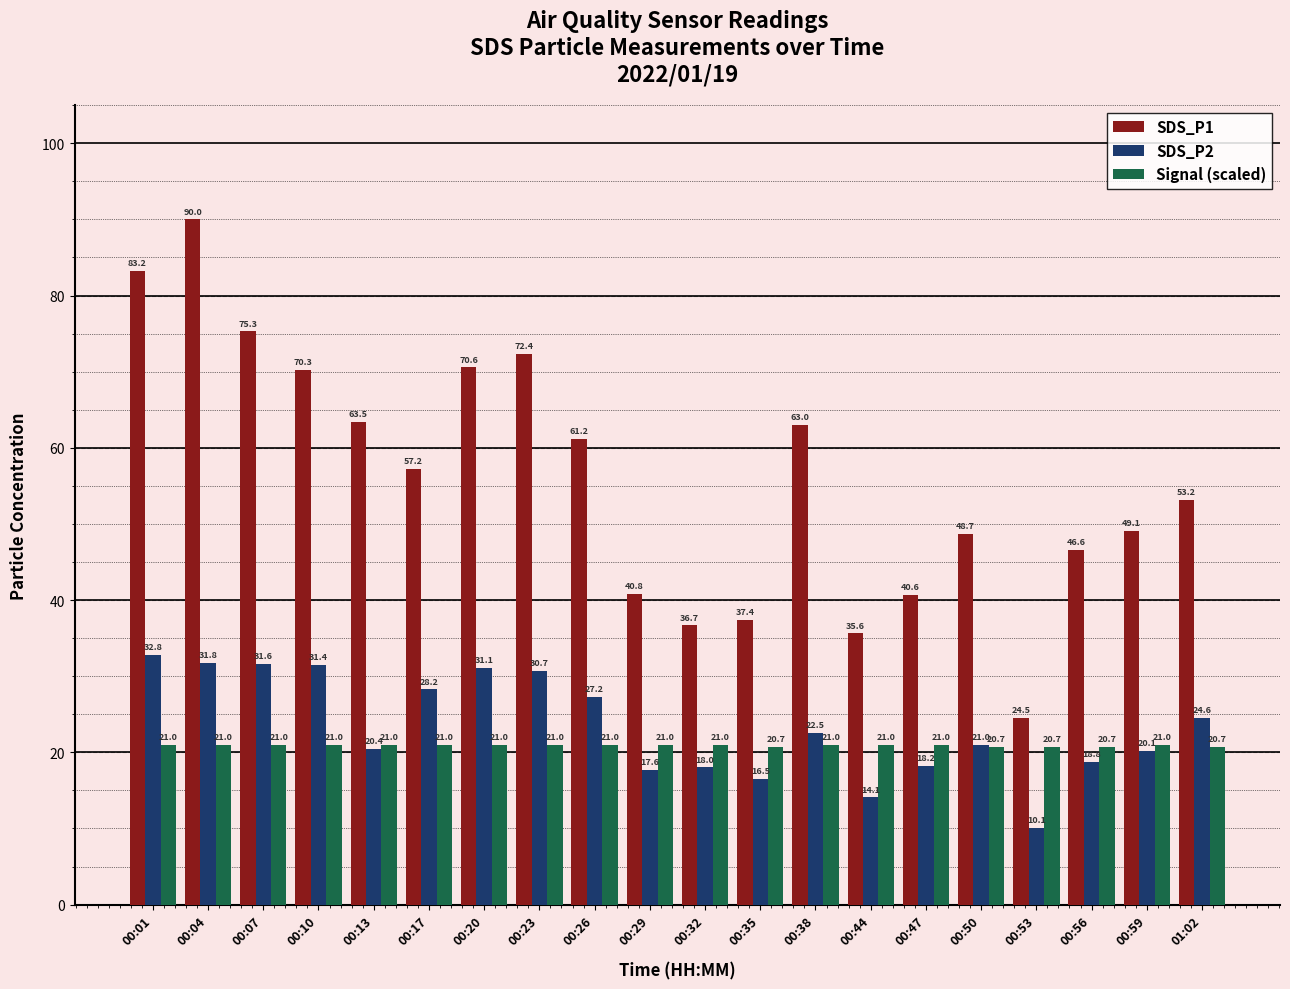

List the series in order of their peak value, highest first.

SDS_P1, SDS_P2, Signal (scaled)